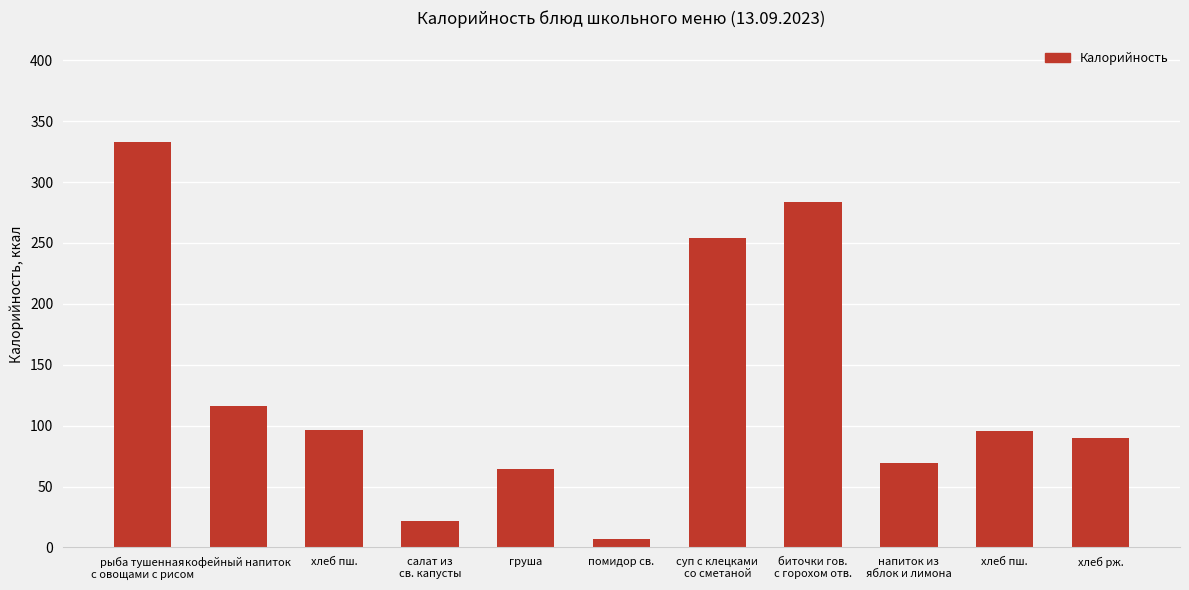

What is the sum of the values at кофейный напиток and хлеб пш.?

212.4